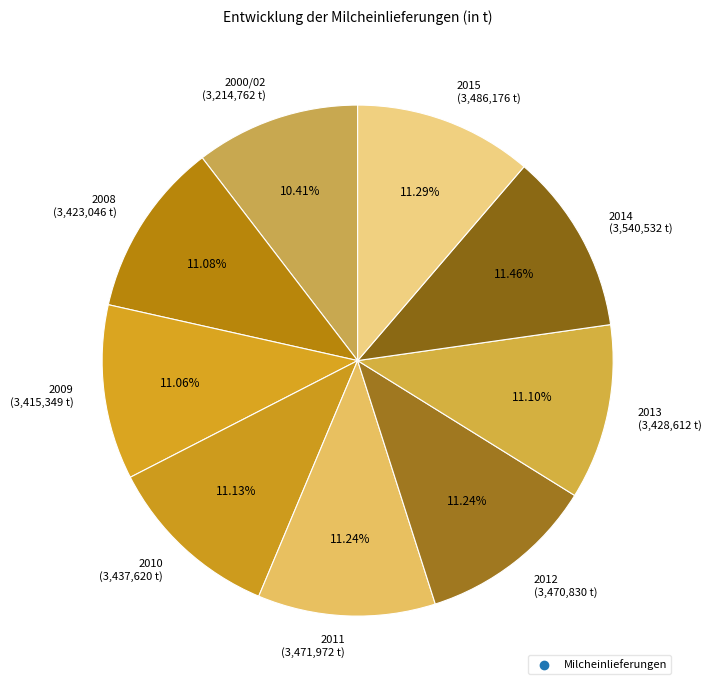

Do 2000/02 and 2012 together represent more than half of the pie?

No